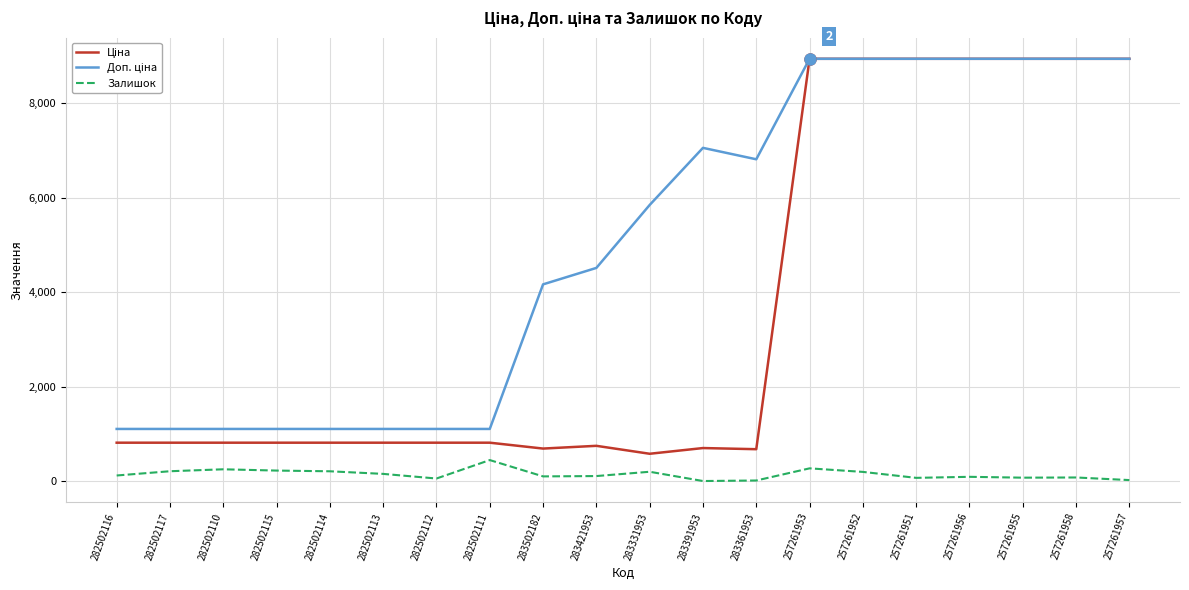

What is the greatest value displayed?

8934.1